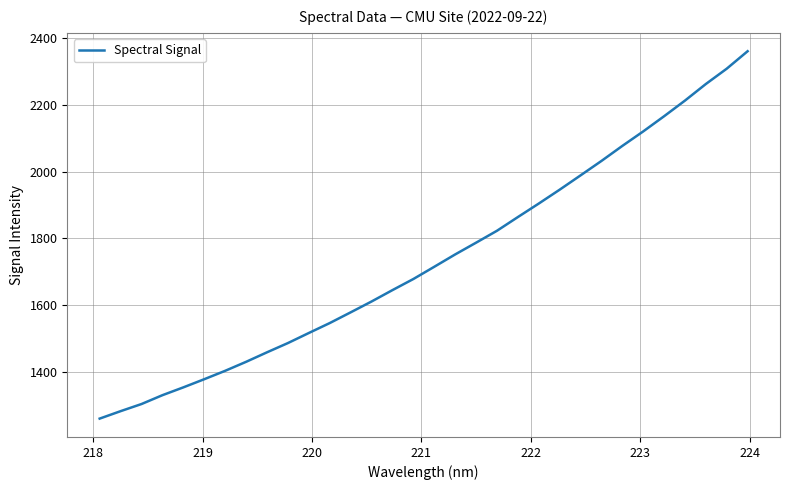

What is the smallest value displayed?

1258.9